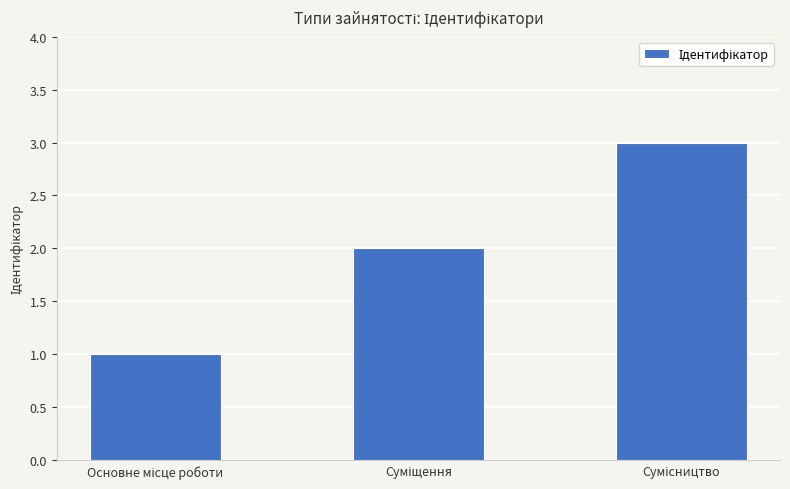

What is the sum of all values?

6